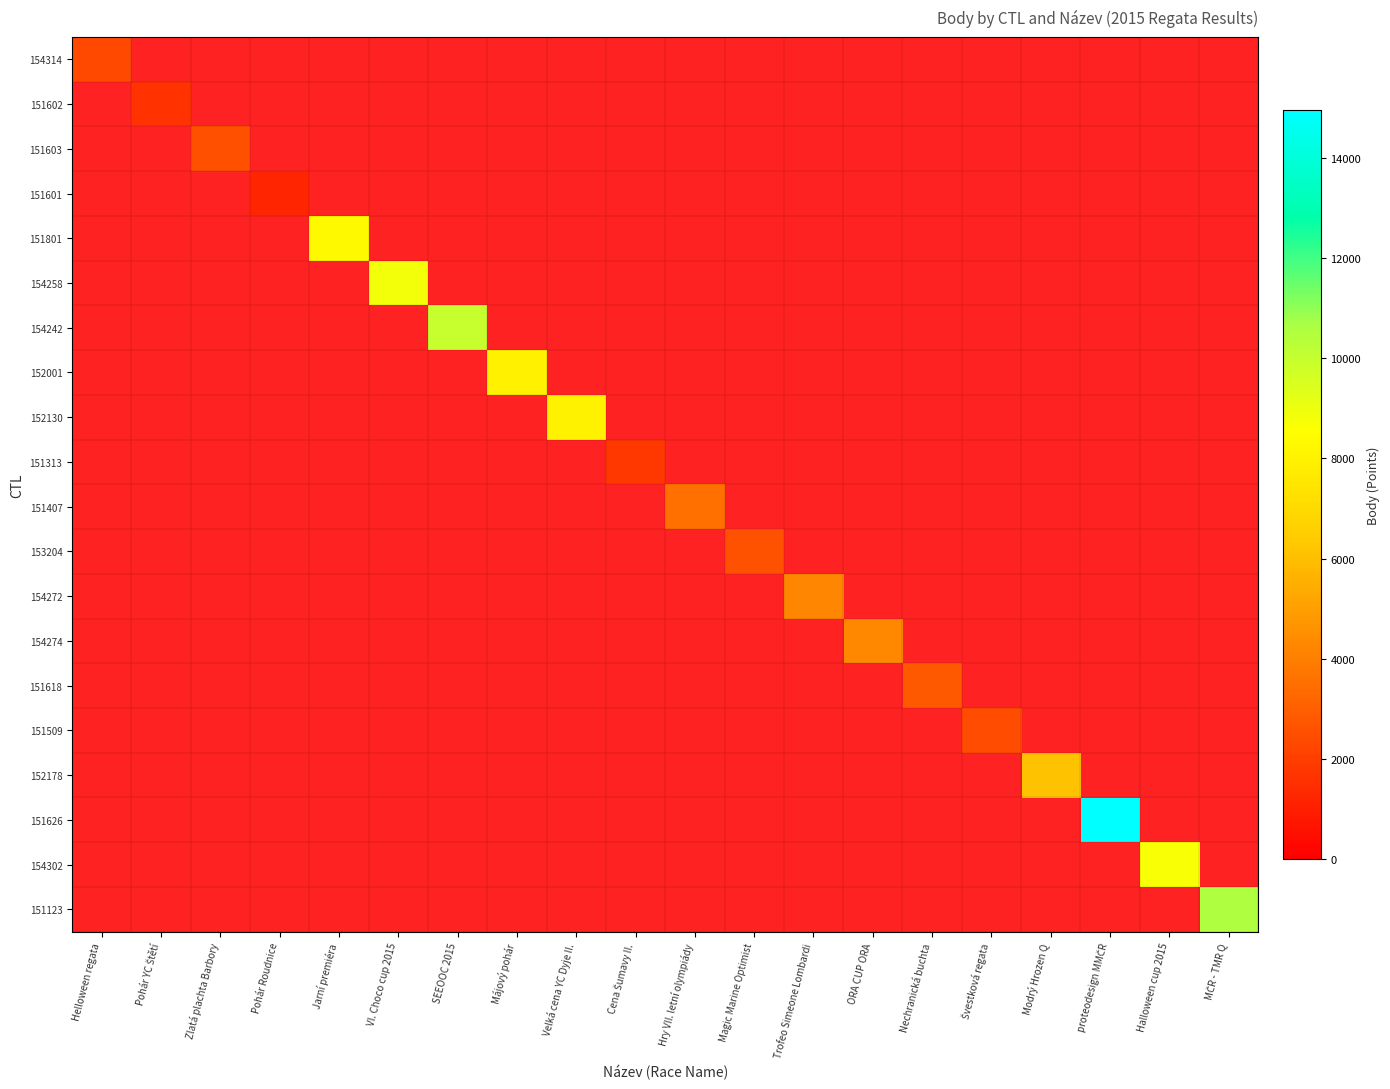

How many data points does each series have?

20